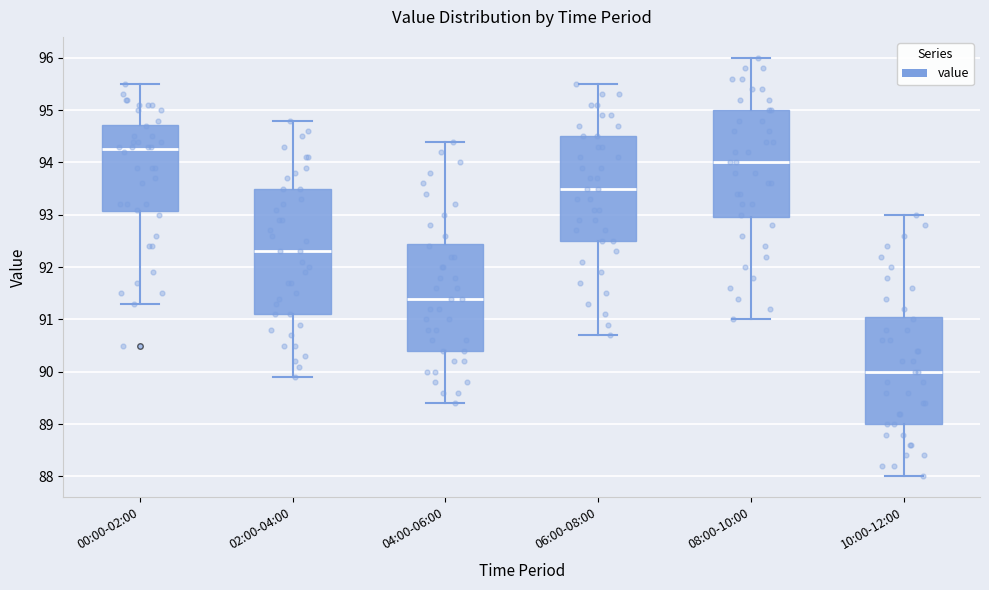

Where is the upper edge of the box for 10:00-12:00 on the y-axis? The values are not printed on the chart, so give them approximately, as read against the axis.

91.1